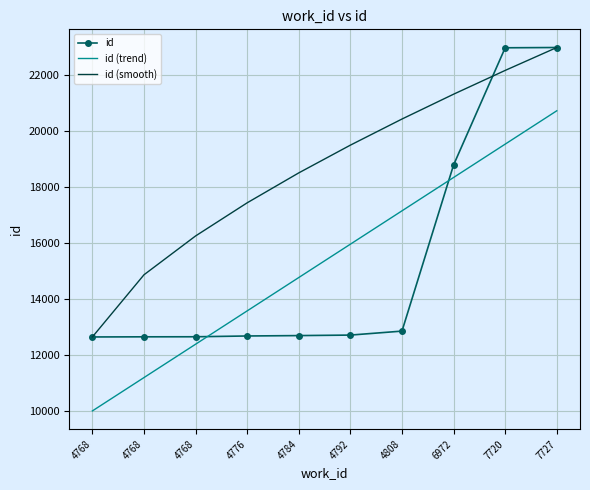

What is the highest value of the id series?

22987.0